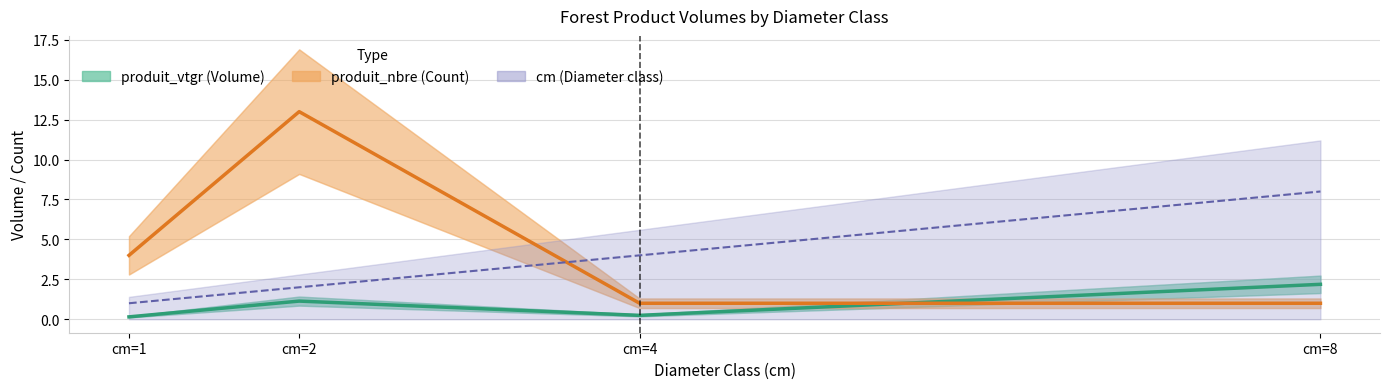

Reading right to left, list all the values displayed in this chart.

produit_vtgr (Volume): 2.2	0.2	1.1	0.1
produit_nbre (Count): 1.0	1.0	13.0	4.0